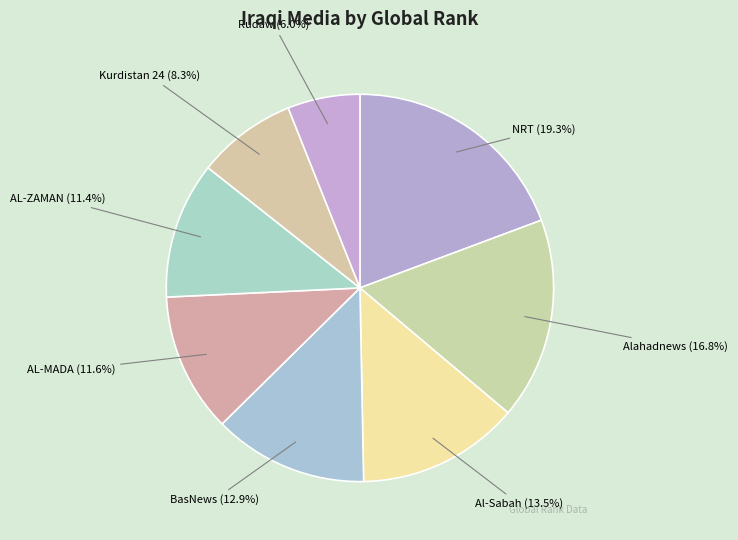

What is the ratio of the value at Rudaw to the value at Alahadnews?

0.4